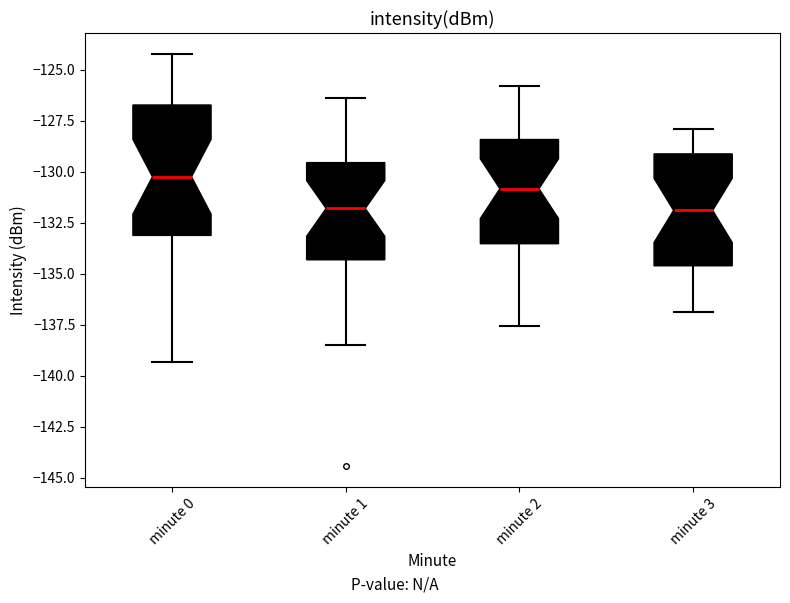

Comparing the boxes themselves (not the whiskers), which one is the tallest?

minute 0